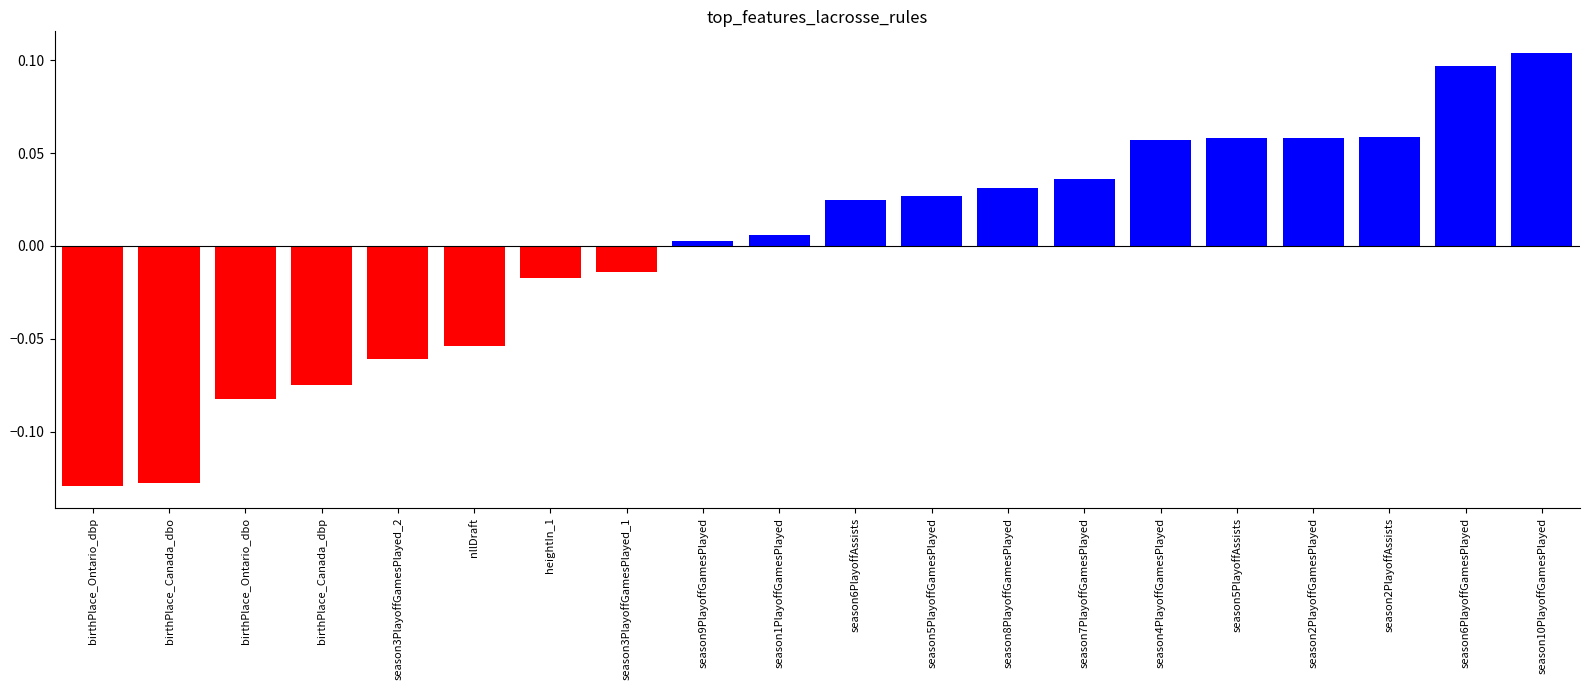

Which category has the highest value across all series?

season10PlayoffGamesPlayed